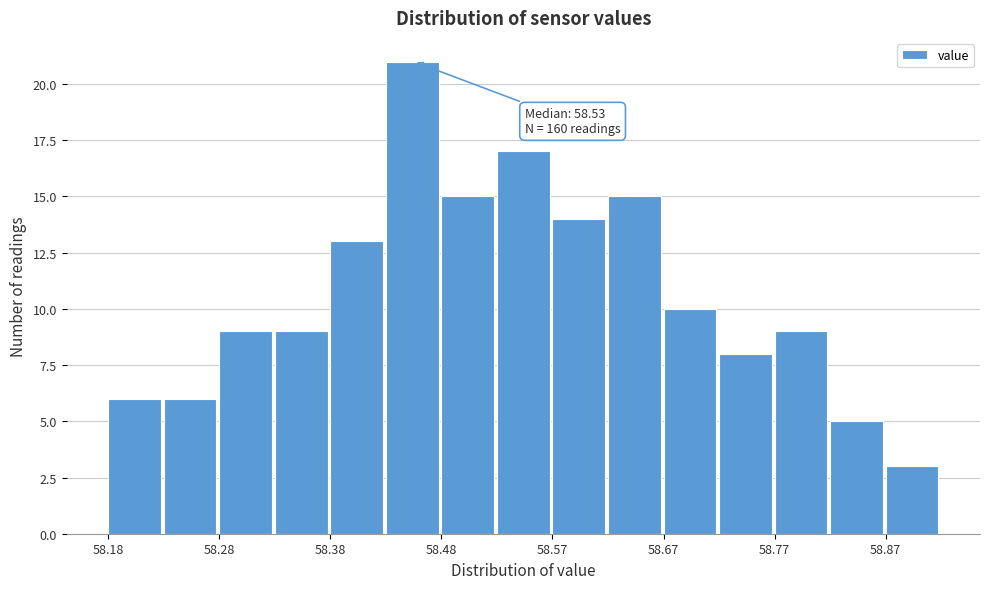

Which range on the x-axis has the tallest bar?

58.43 to 58.48